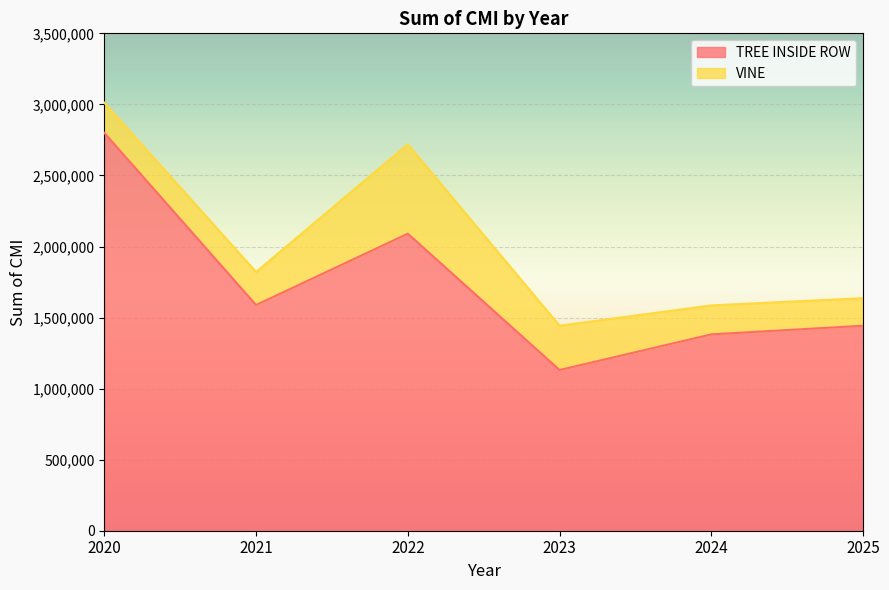

Where does the data first go above 1588134?

2020